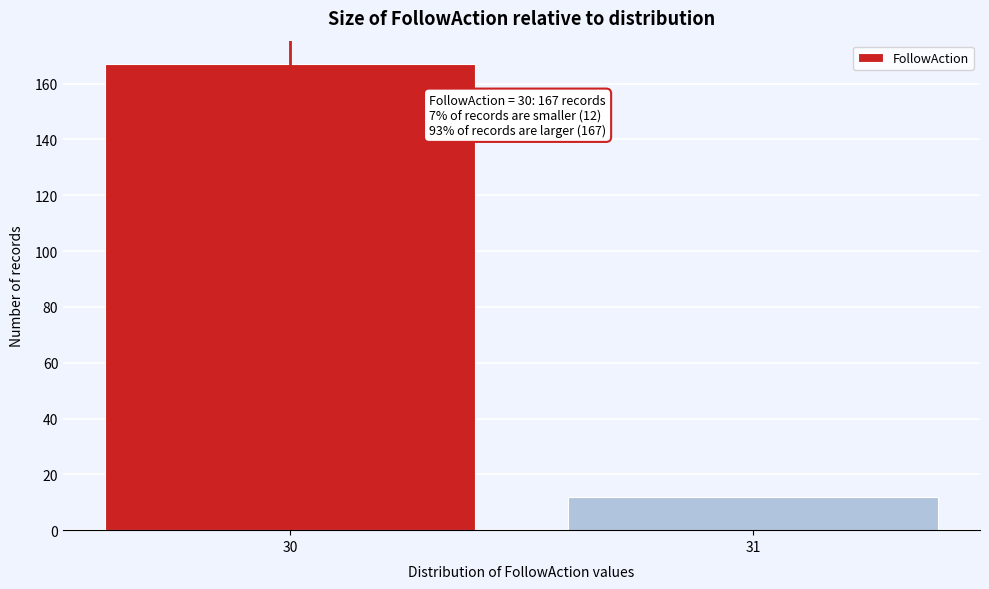

Reading left to right, what are all the values shown in this chart?

167	12